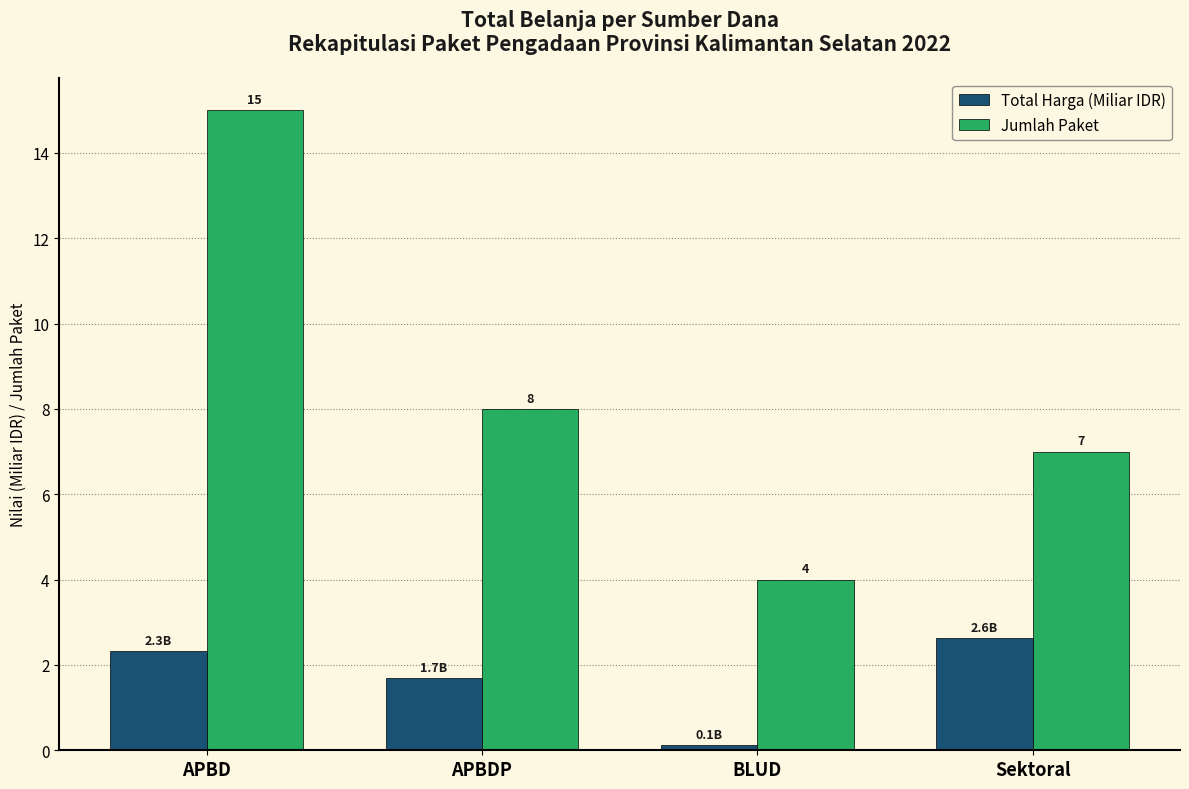

What is the approximate value of Jumlah Paket at Sektoral?

7.0